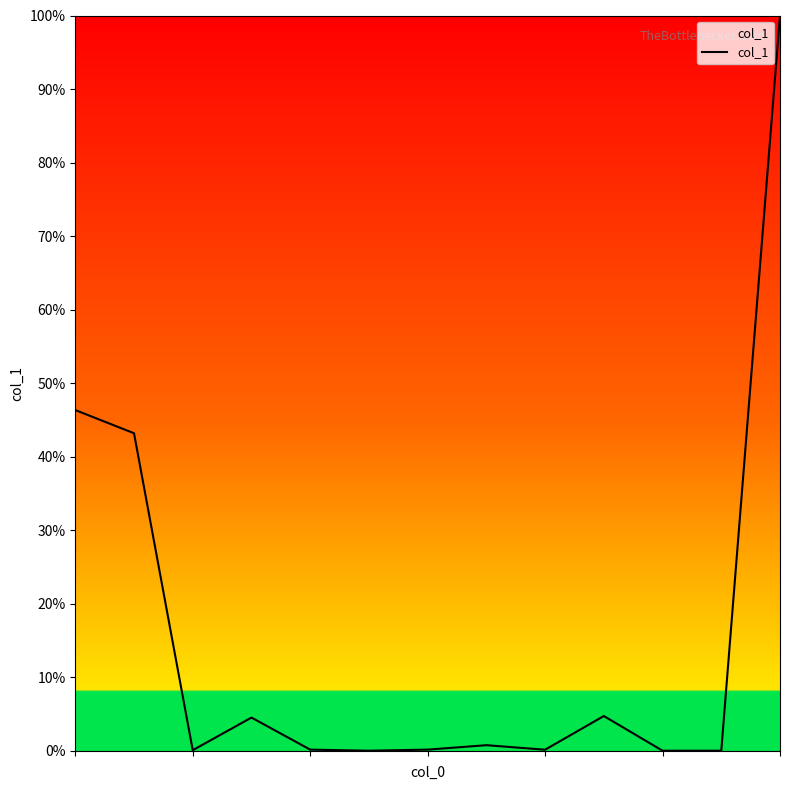

Is this an area chart (filled region under the line)?

No